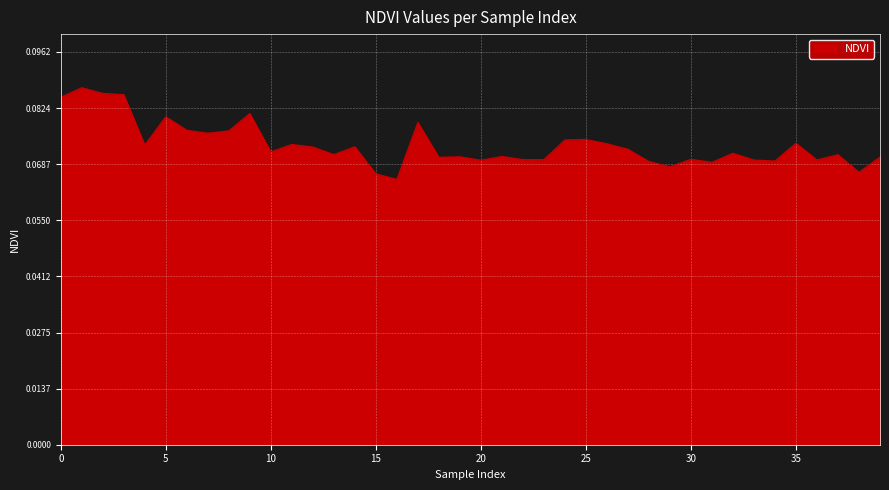

Which category has the lowest value across all series?

16